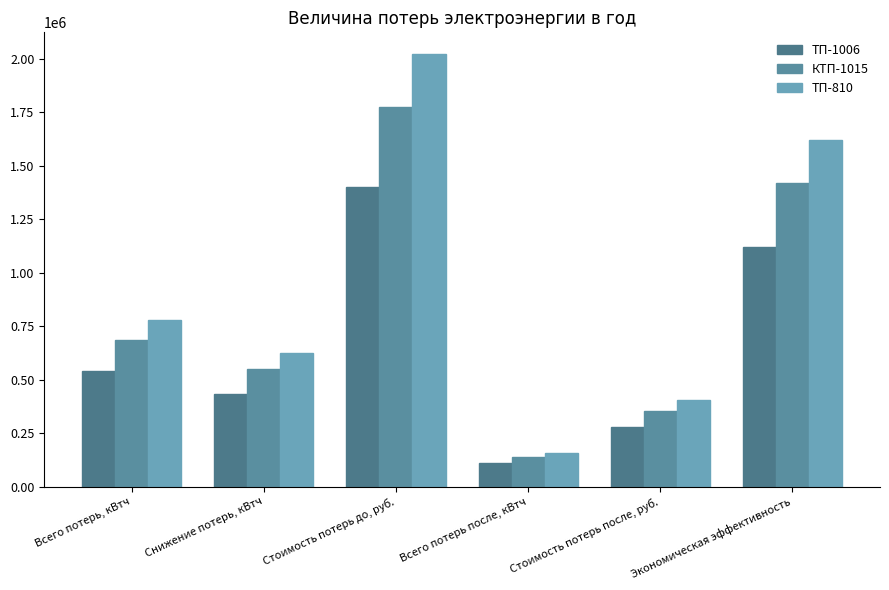

What is the average value of the КТП-1015 series?

818976.0